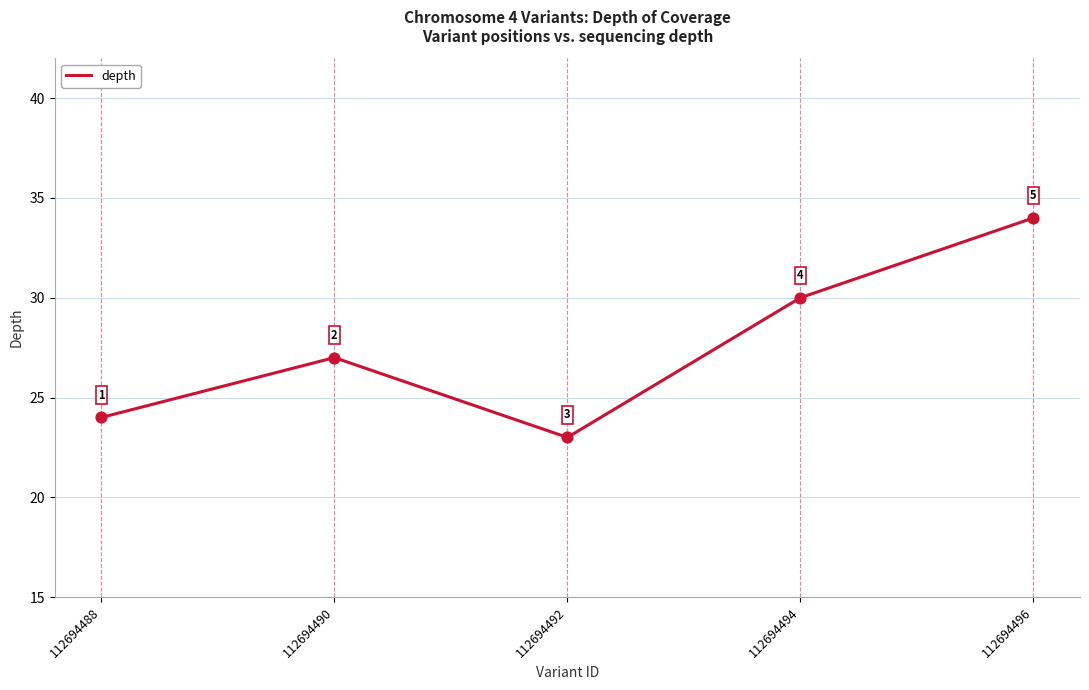

What is the change in value from 112694488 to 112694494?

+6